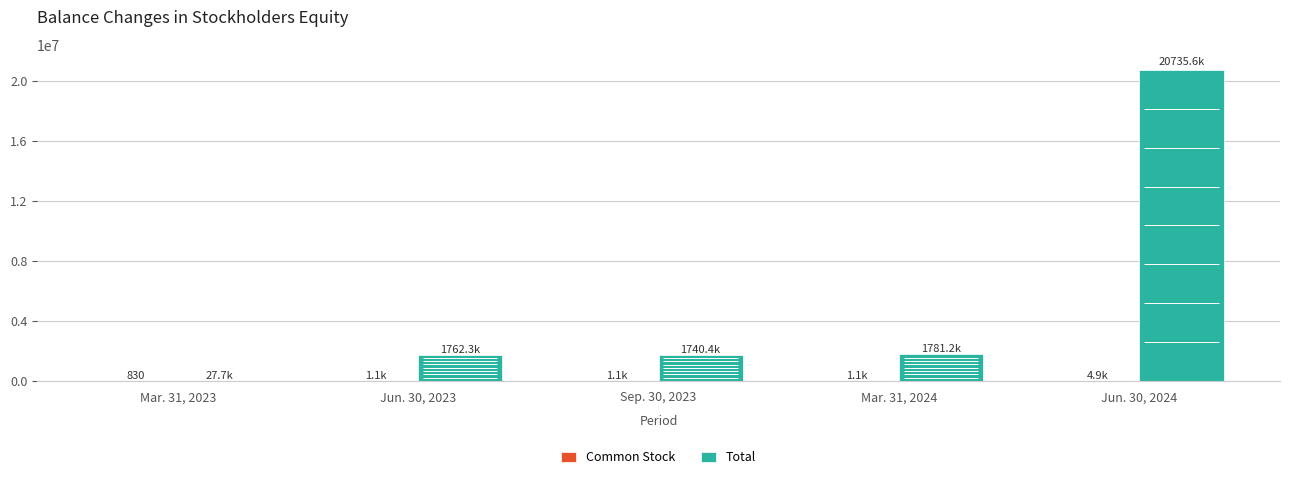

What is the total value across all series at Sep. 30, 2023?

1741495